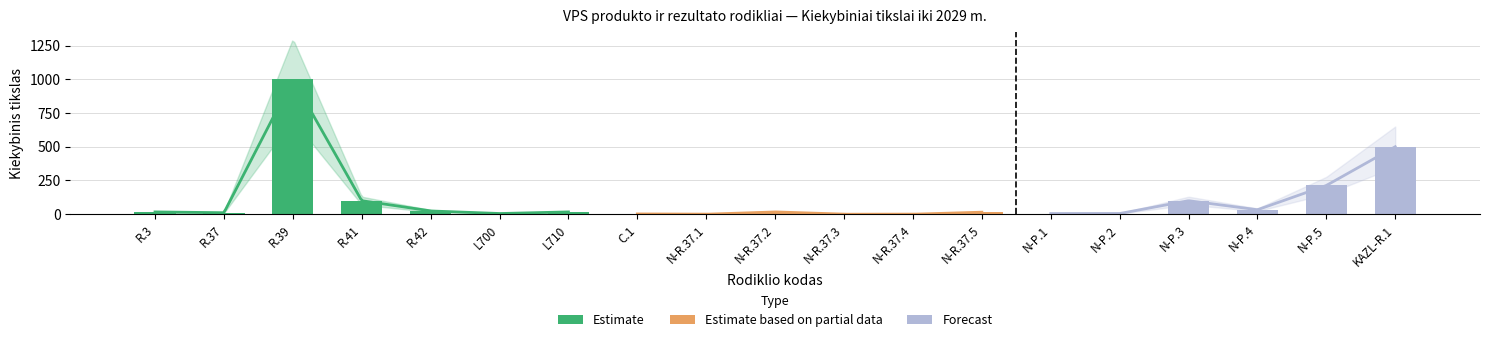

At which label is the value closest to 500?

KAZL-R.1